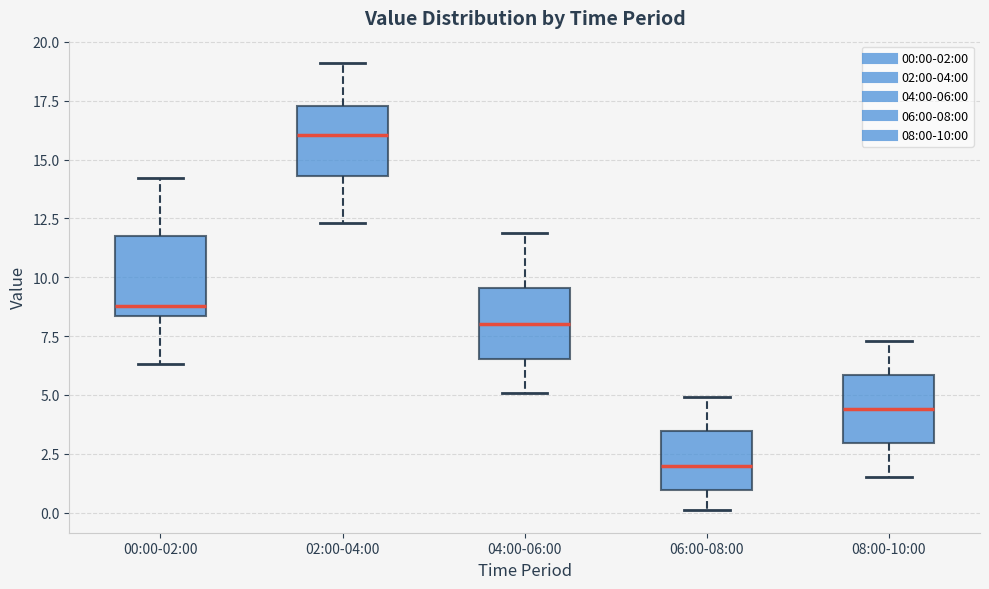

Where does the upper whisker of the box for 00:00-02:00 end on the y-axis? The values are not printed on the chart, so give them approximately, as read against the axis.

14.0